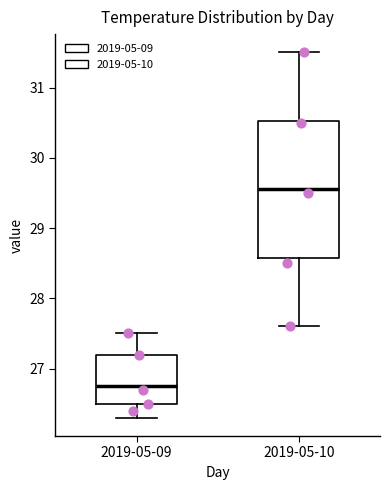

Where does the lower whisker of the box for 2019-05-10 end on the y-axis? The values are not printed on the chart, so give them approximately, as read against the axis.

27.6